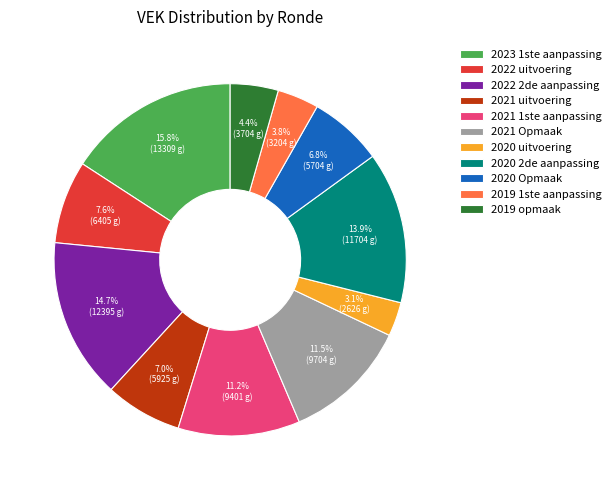

Count the number of slices in the pie.

11